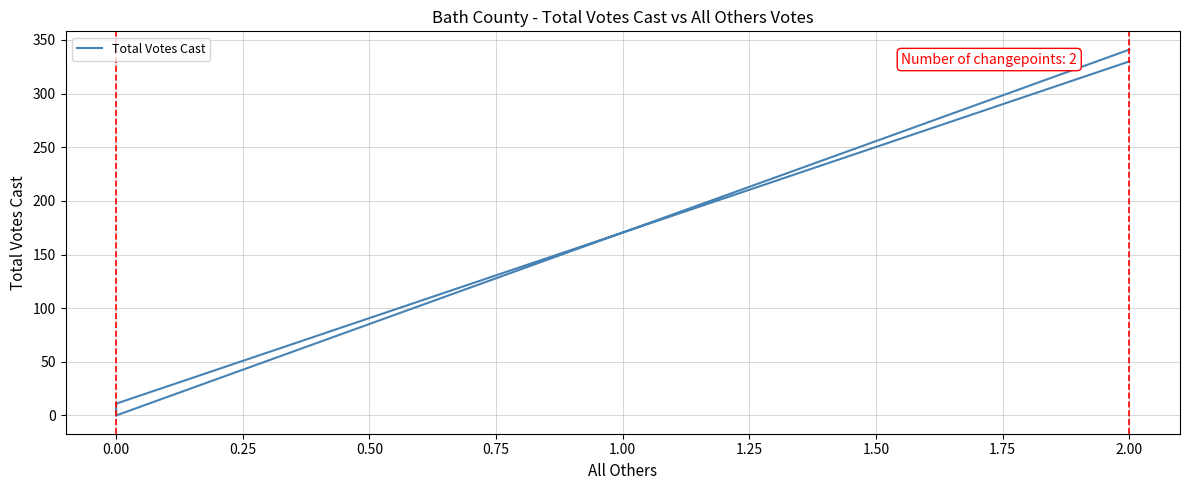

Reading right to left, transcribe all the data shown in this chart.

341	0	11	330